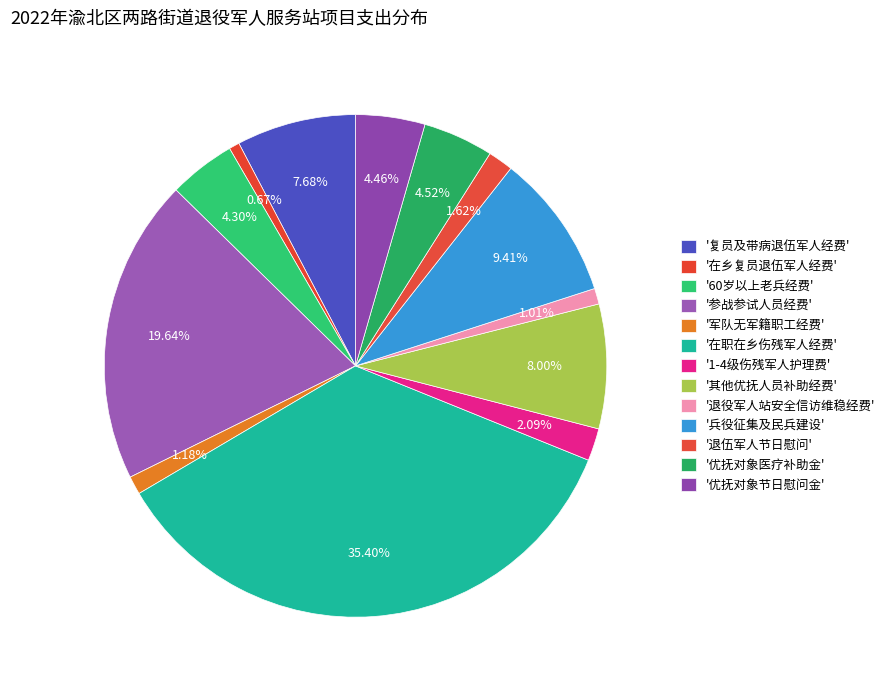

Count the number of slices in the pie.

13